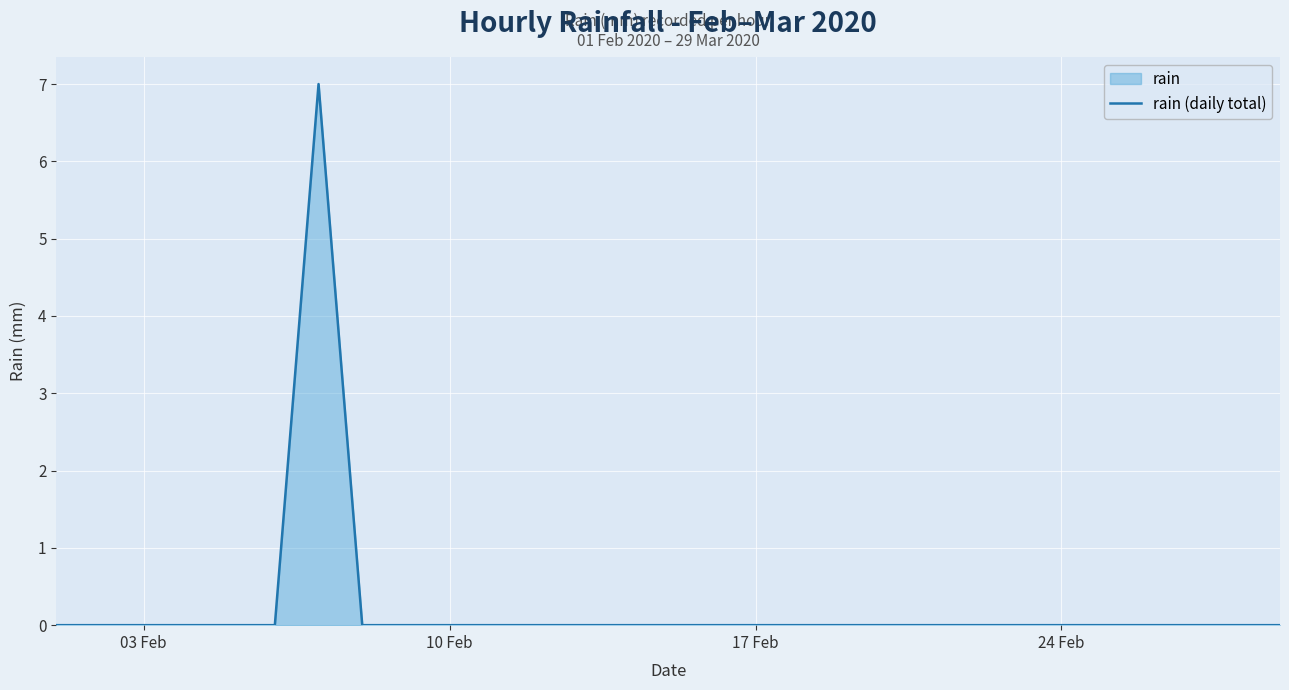

What is the greatest value displayed?

7